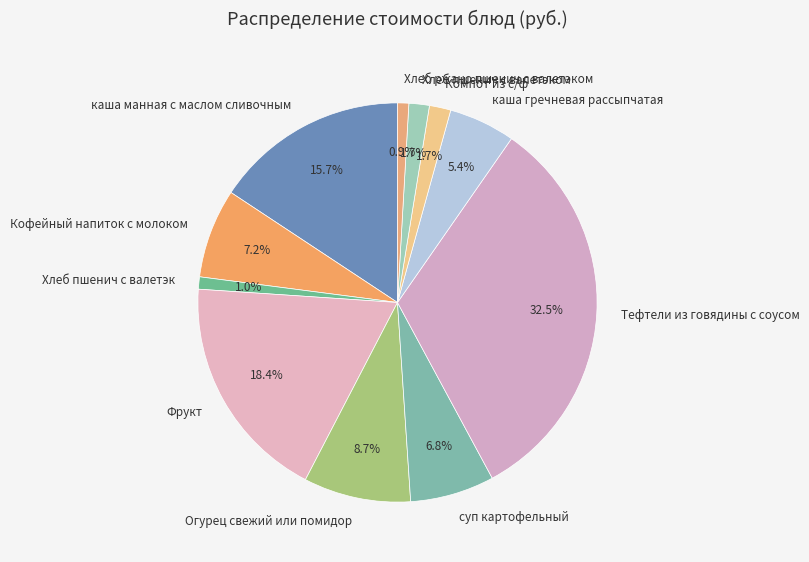

How many segments does this pie chart have?

11